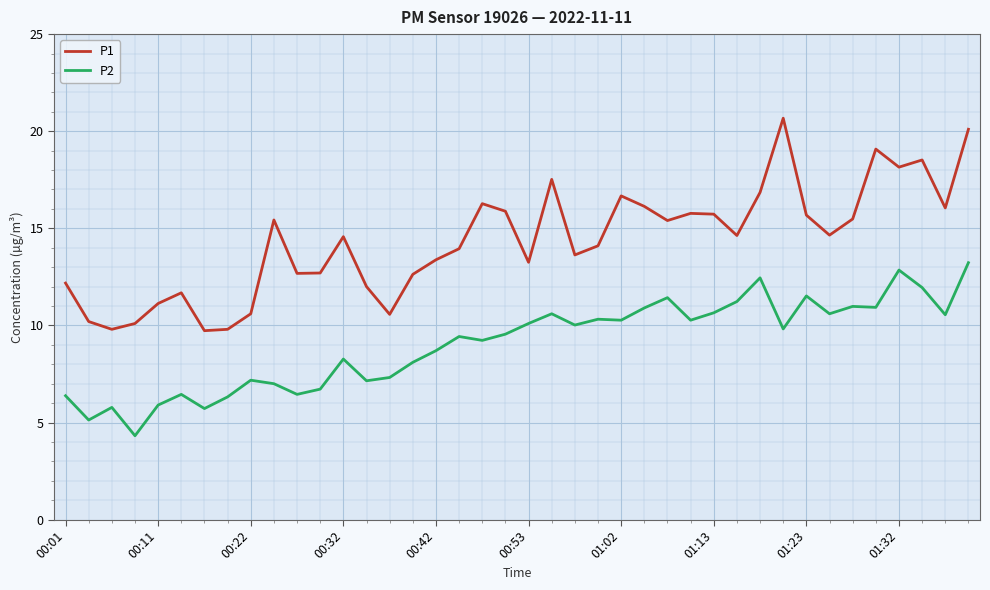

True or false: P2 and P1 intersect in this chart.

False